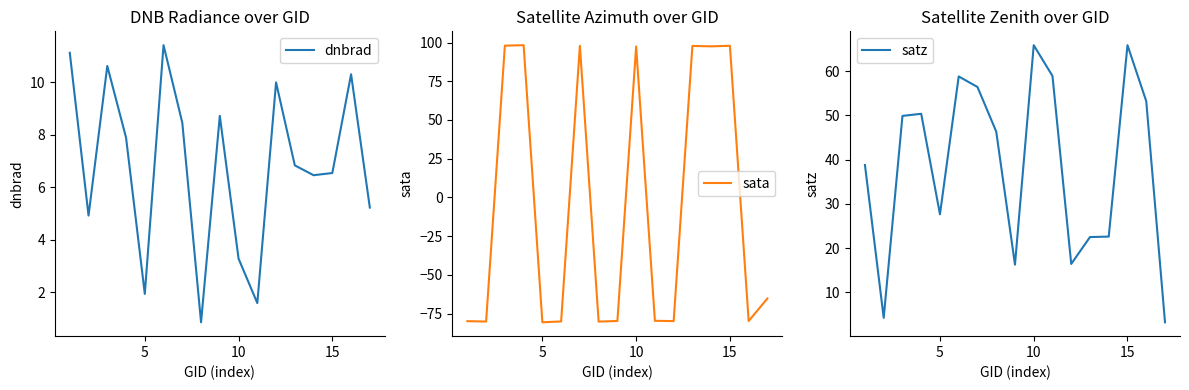

What is the lowest value of the dnbrad series?

0.8